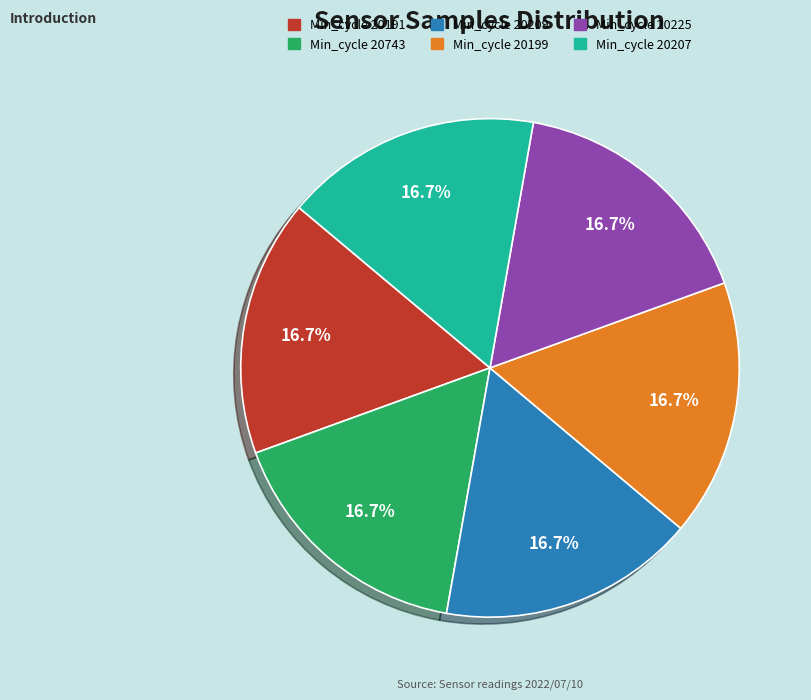

Is there a majority slice in this chart?

No